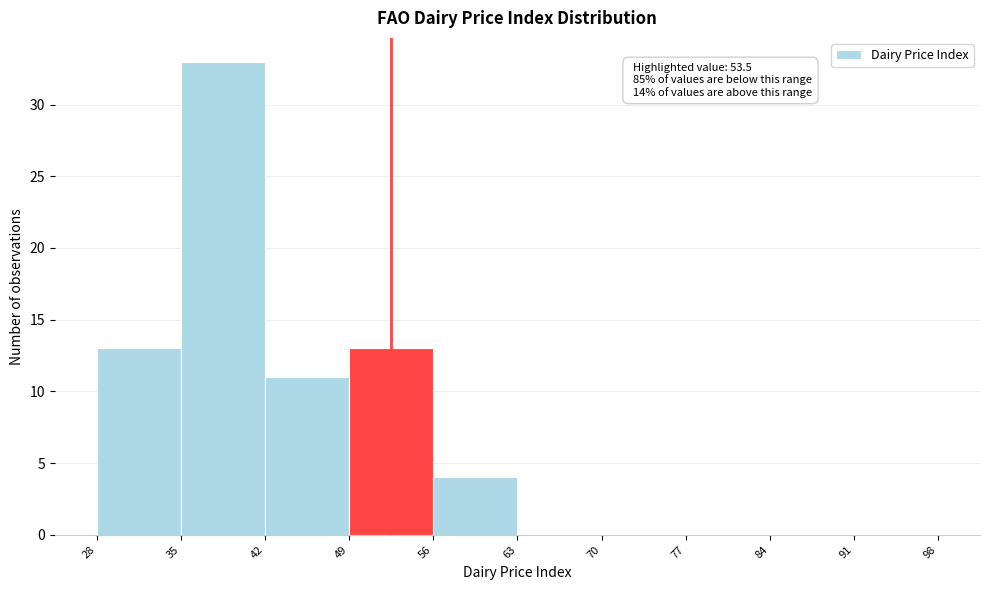

Which range on the x-axis has the tallest bar?

35 to 42